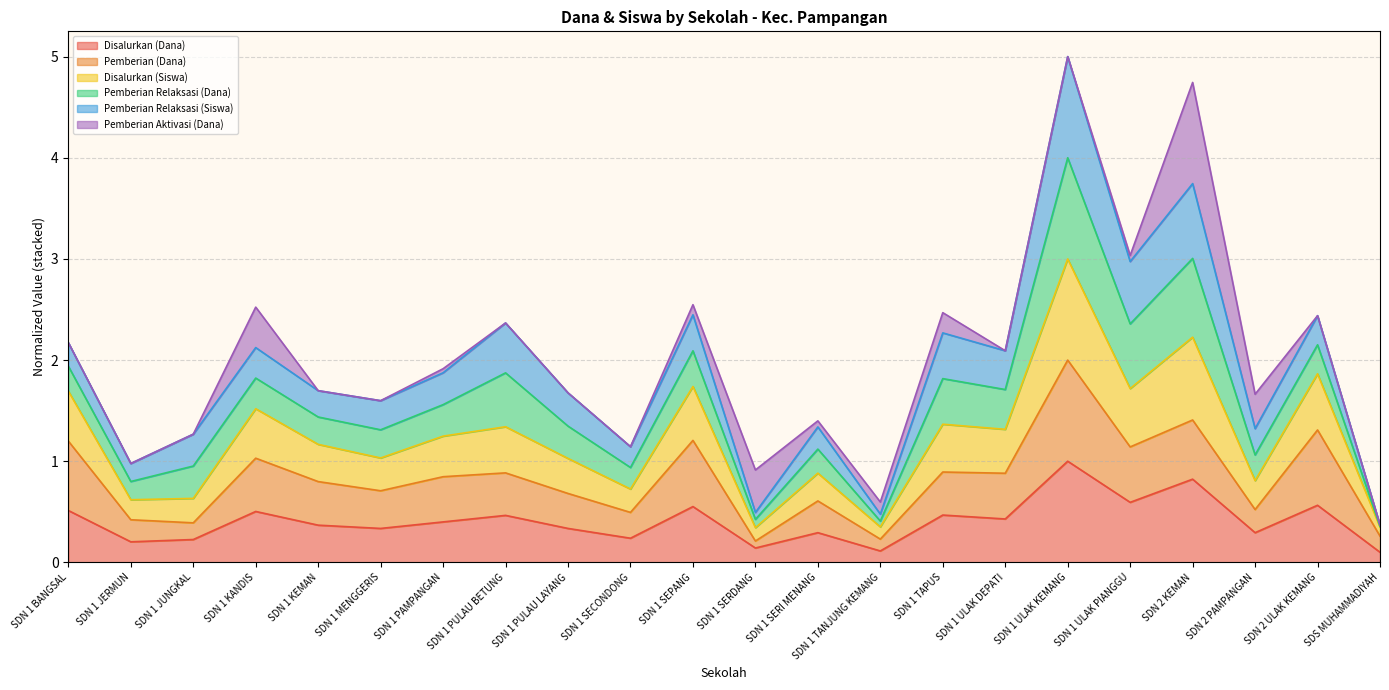

True or false: Disalurkan (Dana) has more than 1 interior local peaks.

True